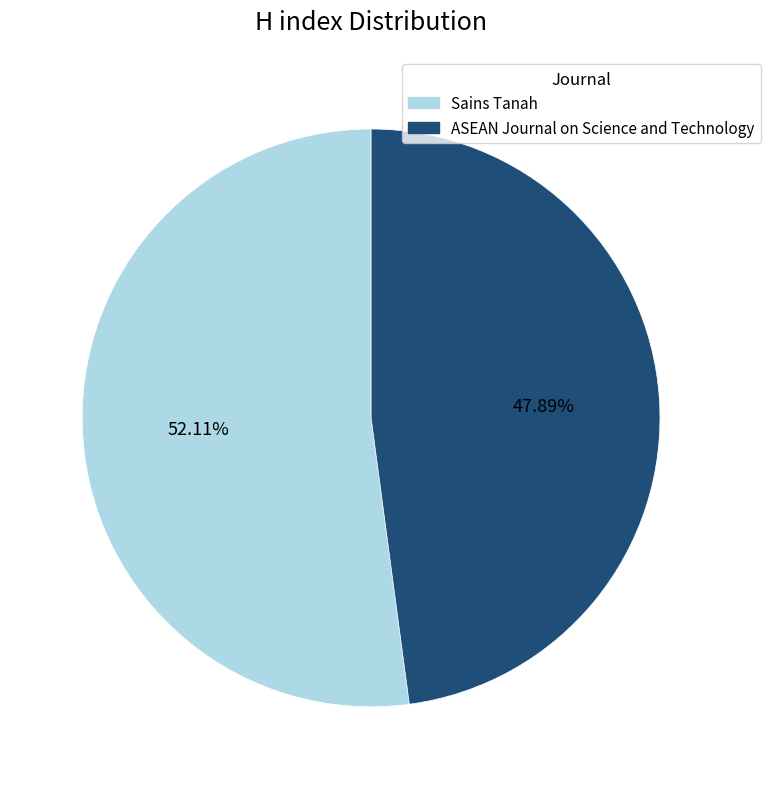

Is it true that Sains Tanah is 52% of the pie?

True